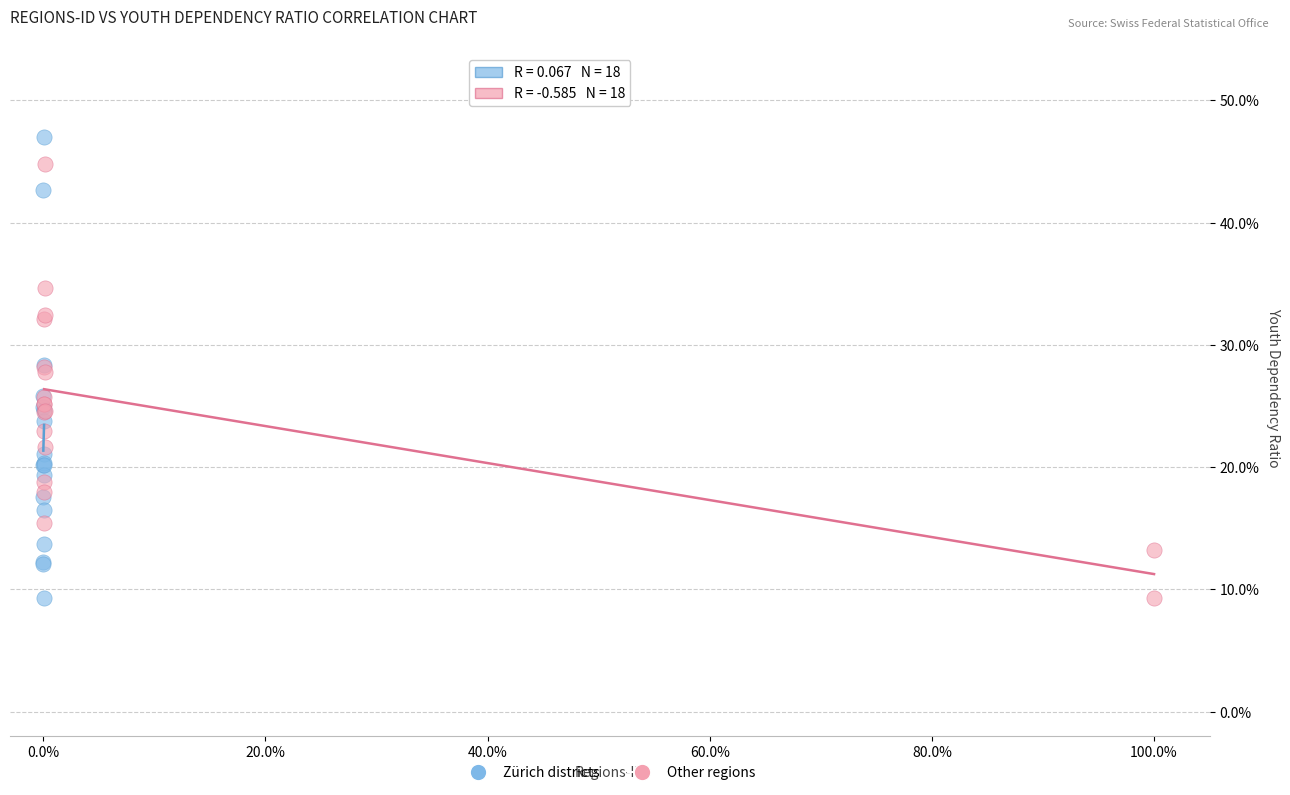

Which series has the largest Y range (max minus min)?

Zürich districts